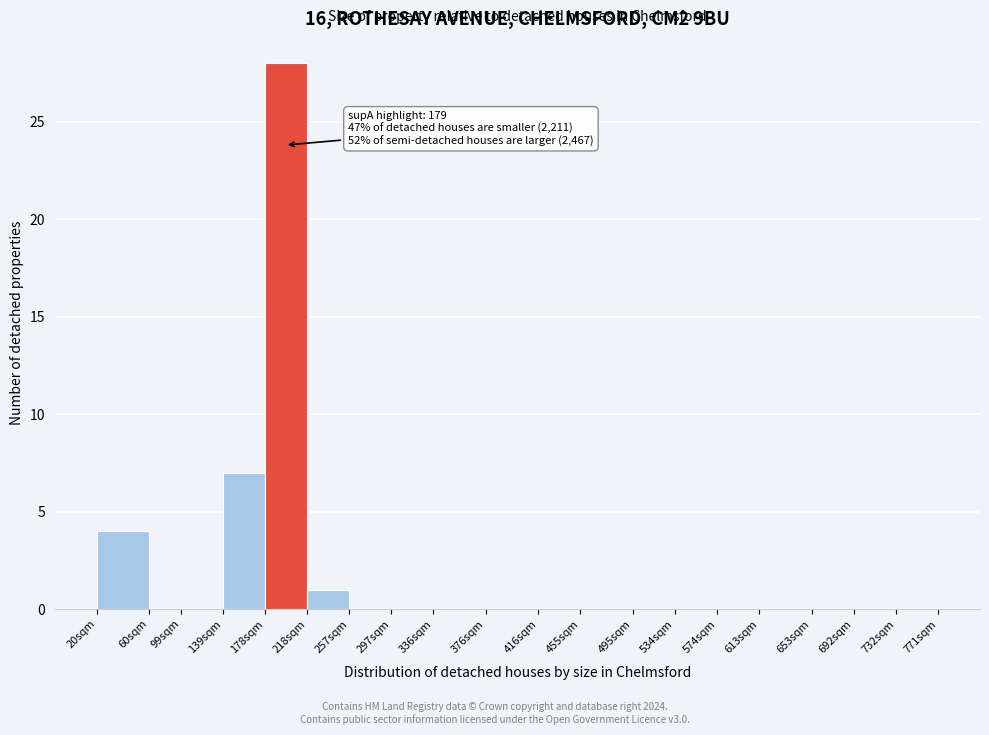

Reading left to right, transcribe all the data shown in this chart.

20sqm=4	60sqm=0	99sqm=0	139sqm=7	178sqm=28	218sqm=1	257sqm=0	297sqm=0	336sqm=0	376sqm=0	416sqm=0	455sqm=0	495sqm=0	534sqm=0	574sqm=0	613sqm=0	653sqm=0	692sqm=0	732sqm=0